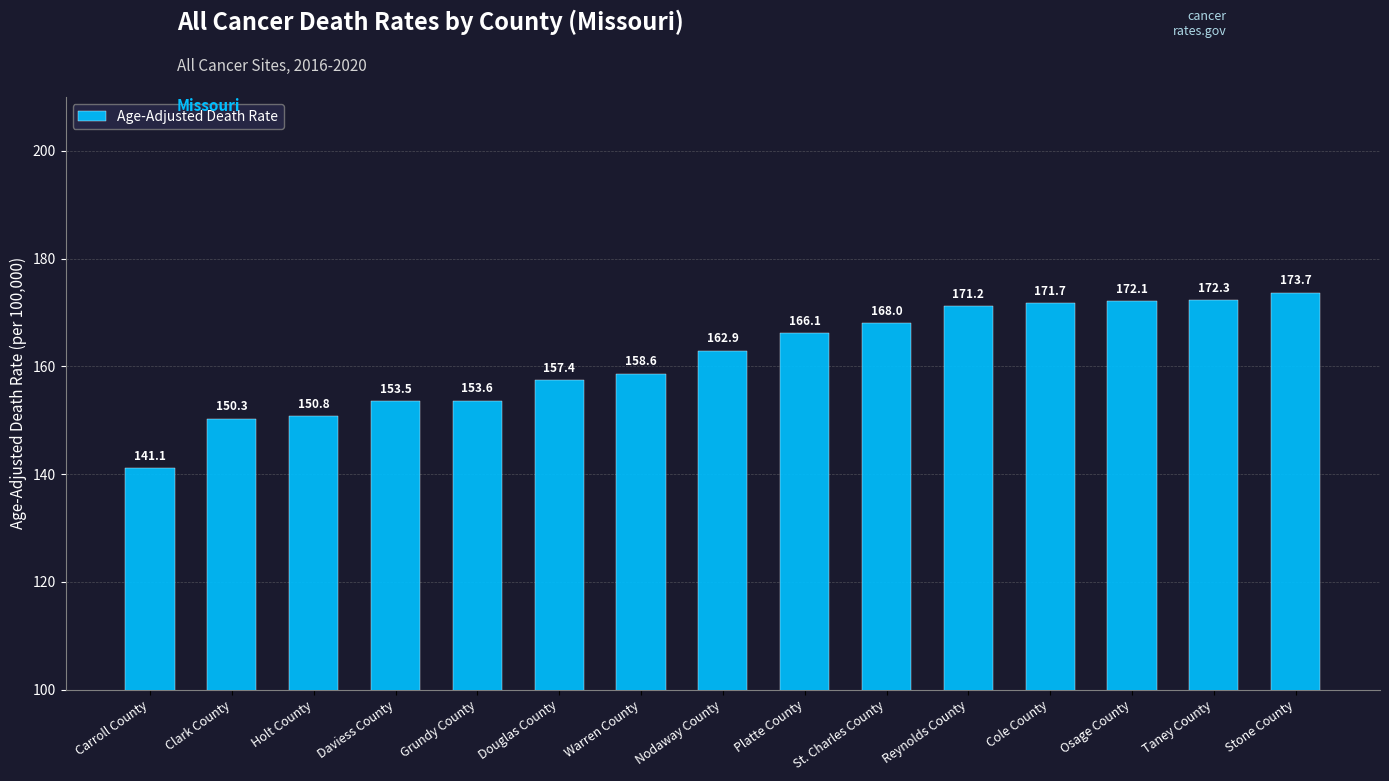

List the labels in order of value, largest first.

Stone County, Taney County, Osage County, Cole County, Reynolds County, St. Charles County, Platte County, Nodaway County, Warren County, Douglas County, Grundy County, Daviess County, Holt County, Clark County, Carroll County